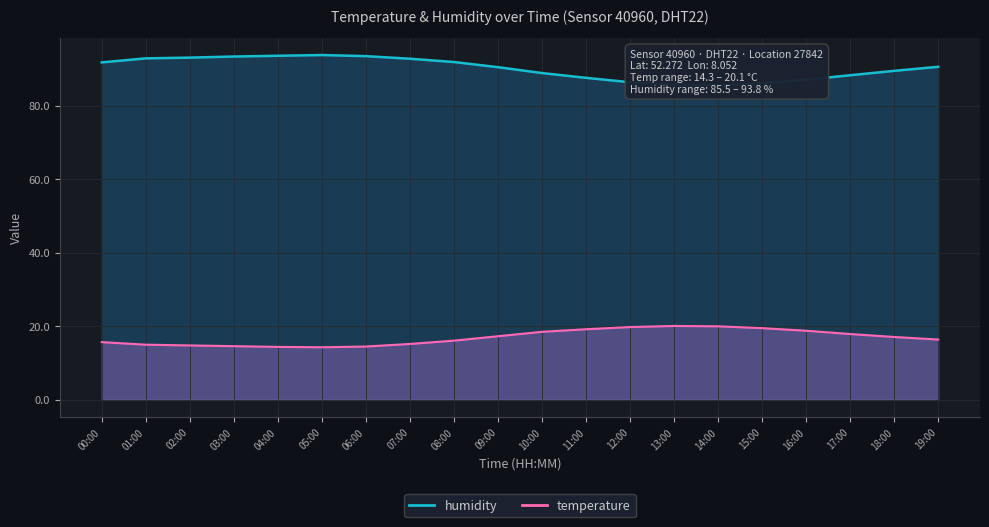

The temperature series shows 25.0 at 05:00. True or false?

False